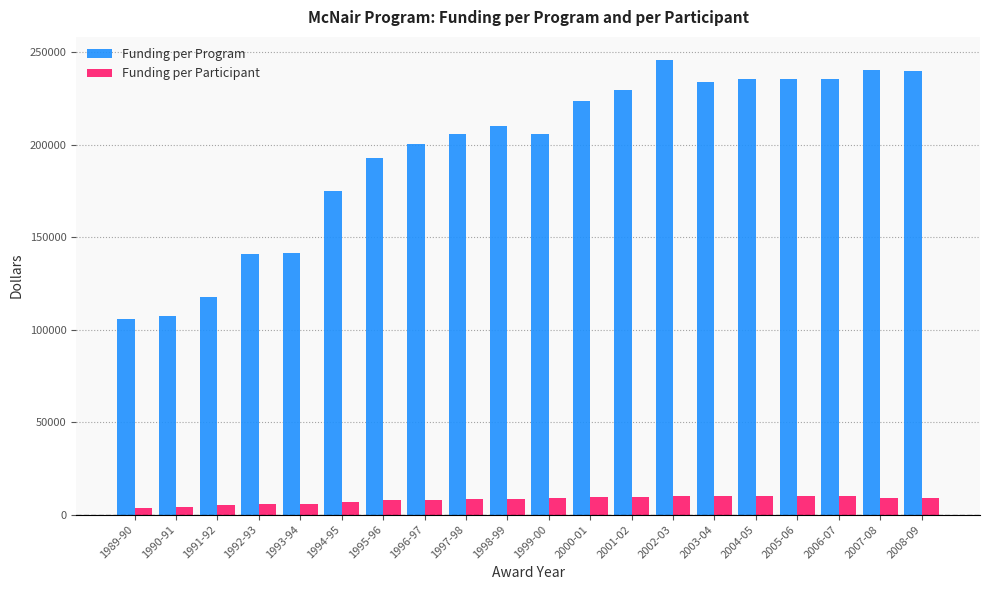

What is the approximate value of Funding per Program at 1998-99?

209839.0